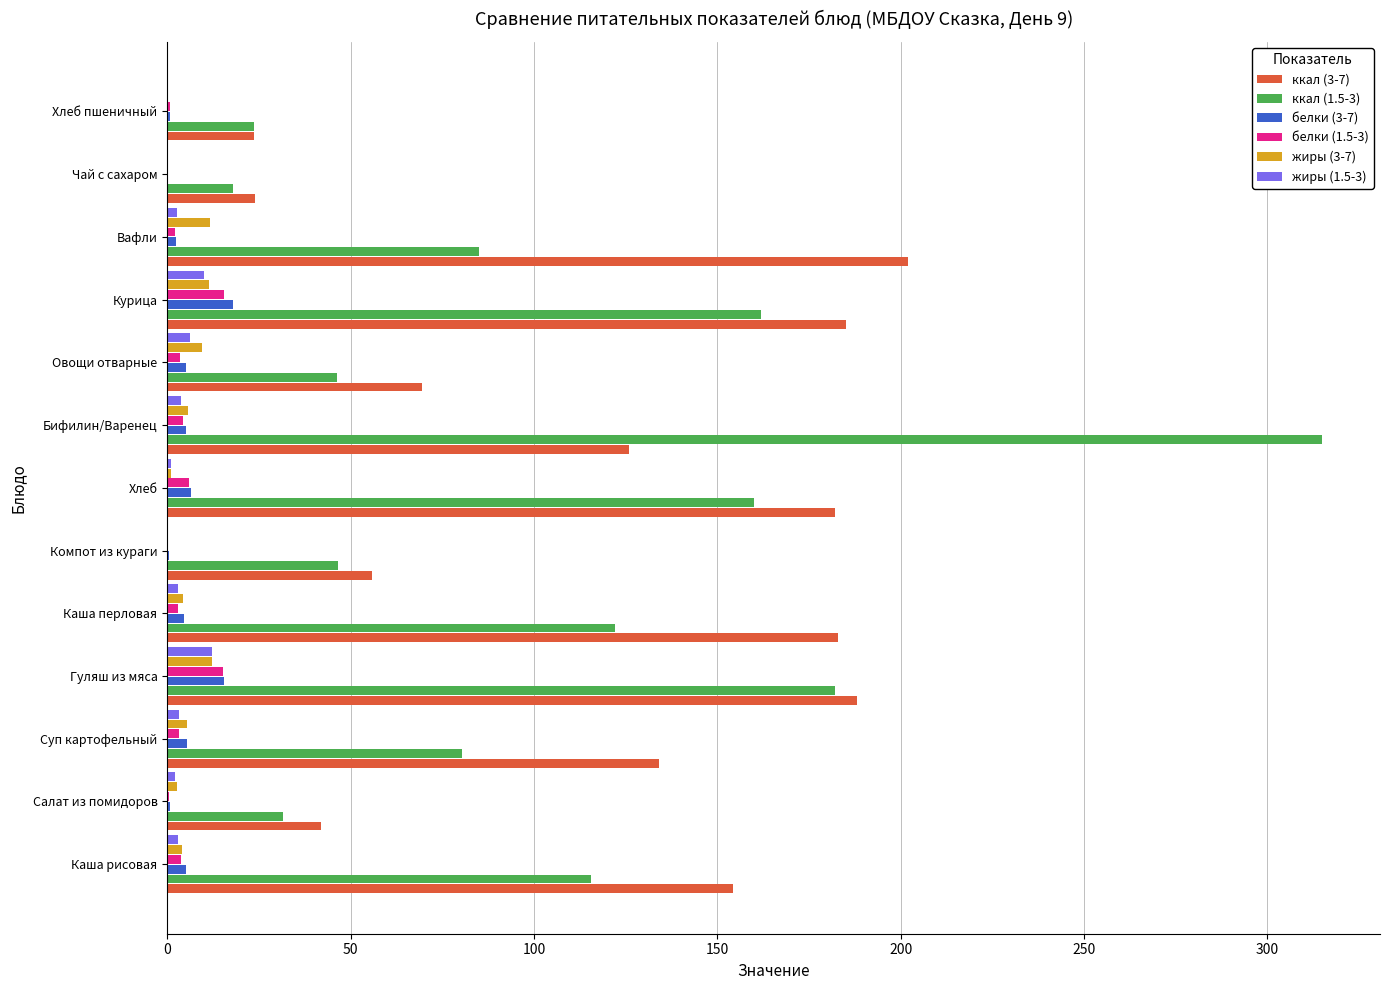

The жиры (1.5-3) series shows 9.9 at Курица. True or false?

True